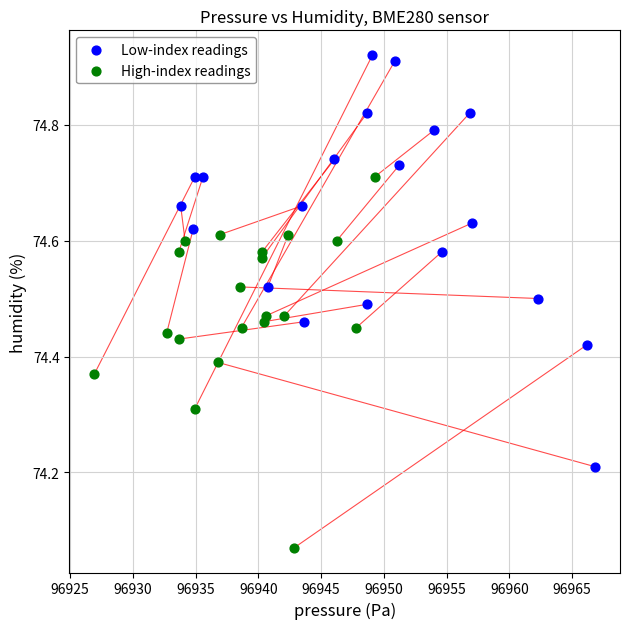

Which series reaches the minimum Y coordinate?

High-index readings